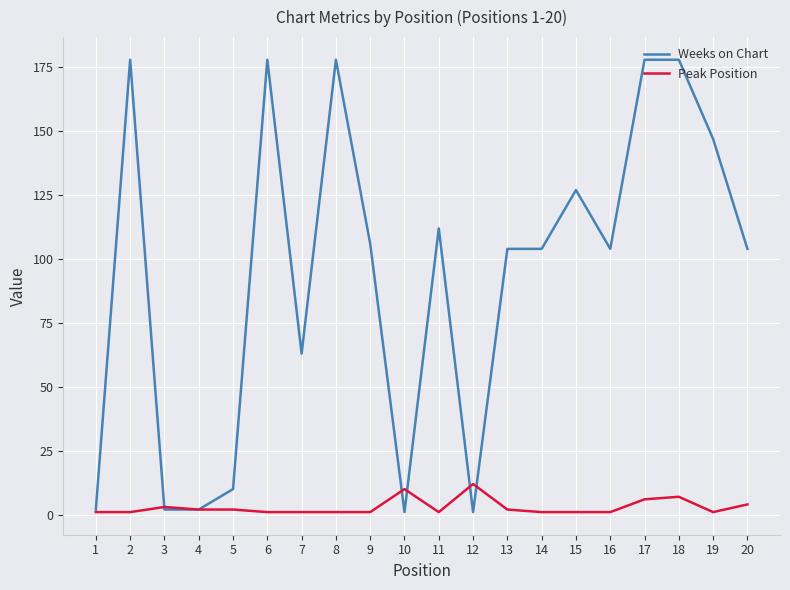

What is the greatest value displayed?

178